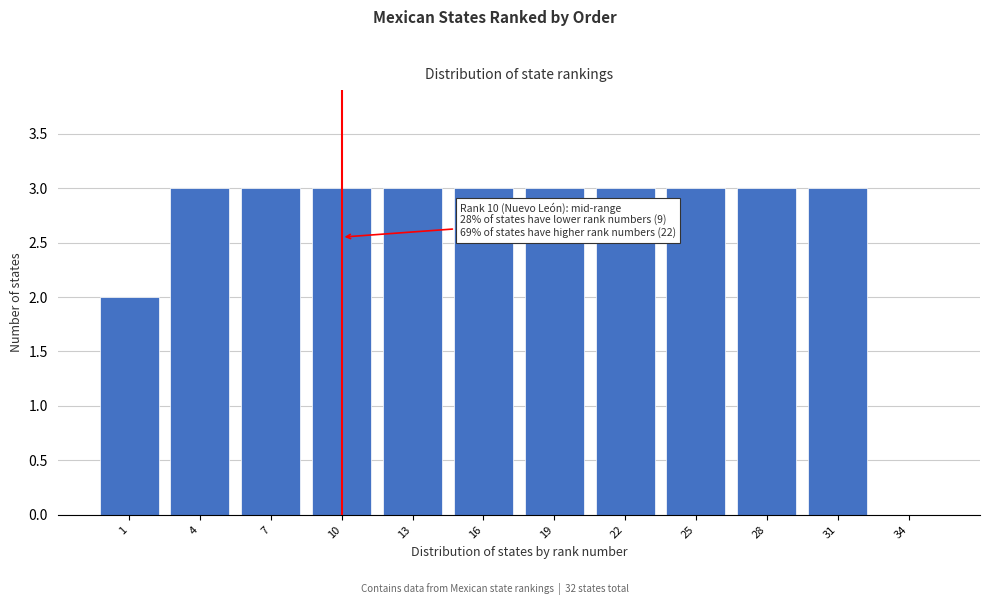

Reading left to right, list all the values displayed in this chart.

1=2	4=3	7=3	10=3	13=3	16=3	19=3	22=3	25=3	28=3	31=3	34=0